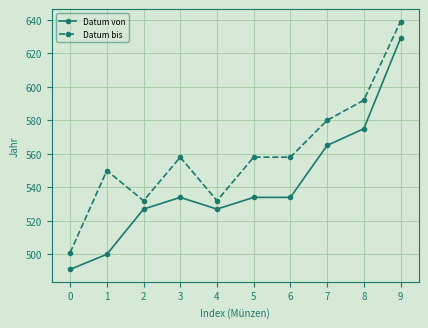

What is the spread (max minus min) of values at 3?

24